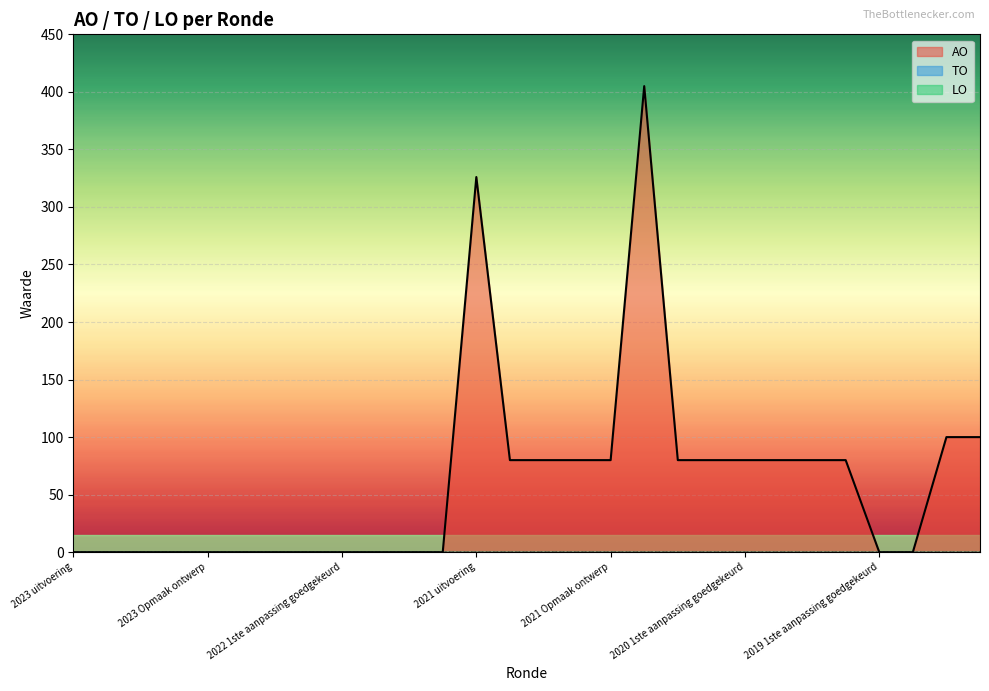

How many lines are shown in the chart?

3